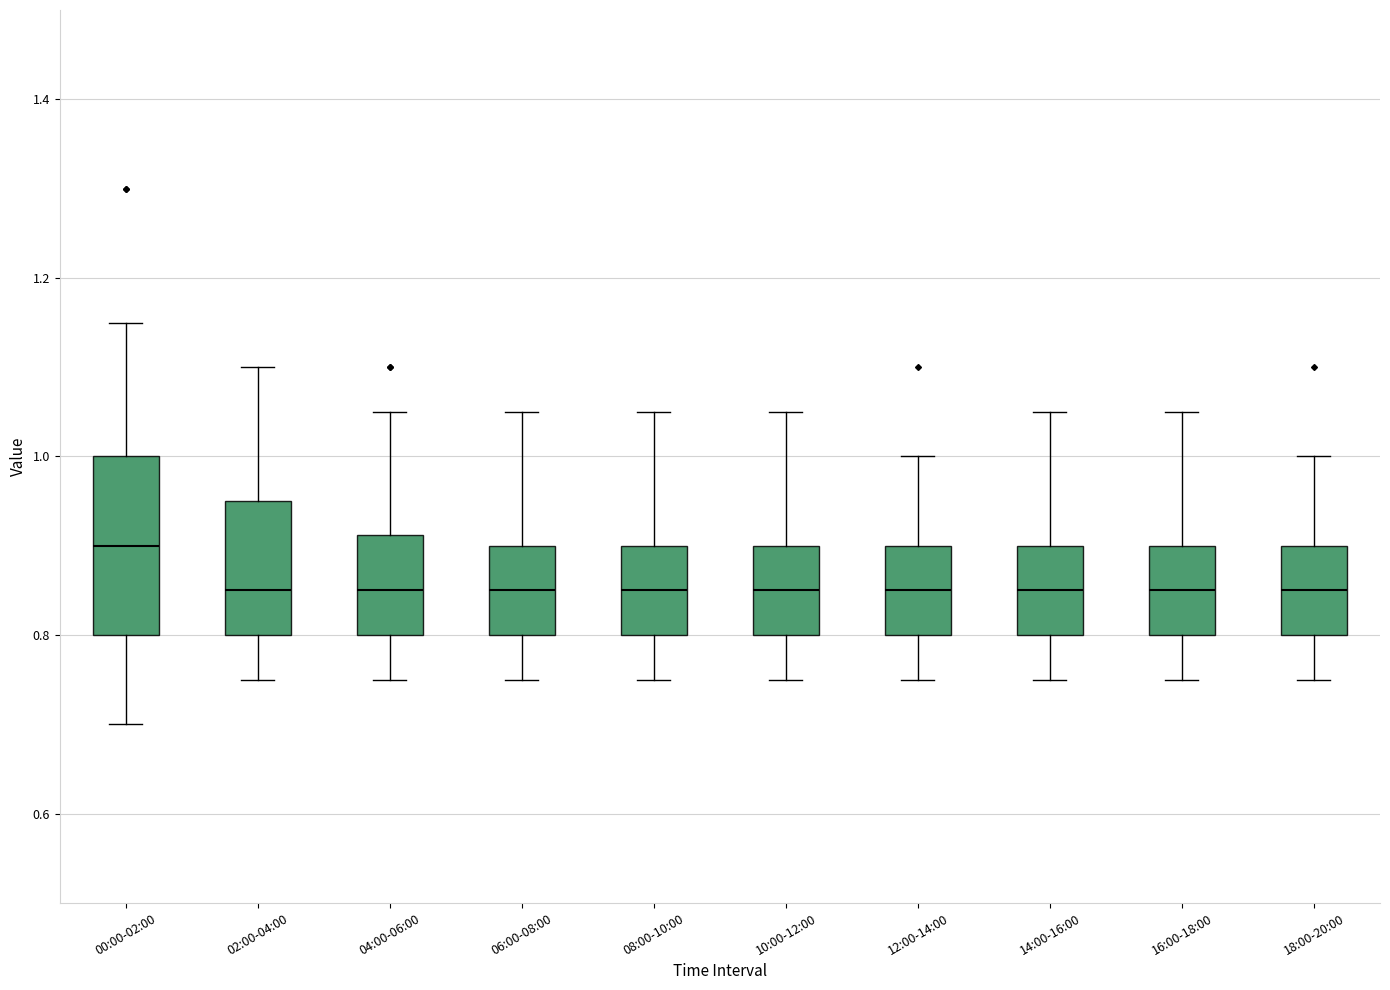

Reading left to right, read every box against the y-axis: the position of its median line, the range the box covers, and the ends of its whiskers. The values are not printed on the chart, so give them approximately, as read against the axis.

00:00-02:00: median 0.90, box 0.80 to 1.00, whiskers 0.70 to 1.16
02:00-04:00: median 0.86, box 0.80 to 0.96, whiskers 0.76 to 1.10
04:00-06:00: median 0.86, box 0.80 to 0.92, whiskers 0.76 to 1.06
06:00-08:00: median 0.86, box 0.80 to 0.90, whiskers 0.76 to 1.06
08:00-10:00: median 0.86, box 0.80 to 0.90, whiskers 0.76 to 1.06
10:00-12:00: median 0.86, box 0.80 to 0.90, whiskers 0.76 to 1.06
12:00-14:00: median 0.86, box 0.80 to 0.90, whiskers 0.76 to 1.00
14:00-16:00: median 0.86, box 0.80 to 0.90, whiskers 0.76 to 1.06
16:00-18:00: median 0.86, box 0.80 to 0.90, whiskers 0.76 to 1.06
18:00-20:00: median 0.86, box 0.80 to 0.90, whiskers 0.76 to 1.00